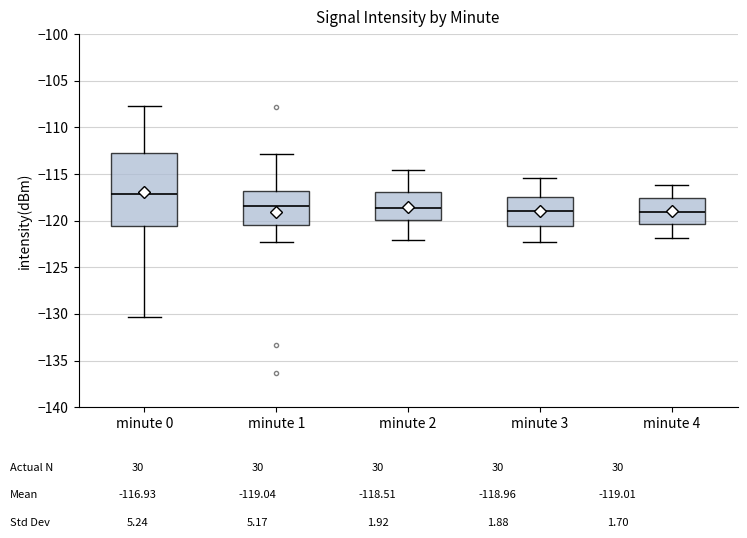

Which box's median line is the highest?

minute 0